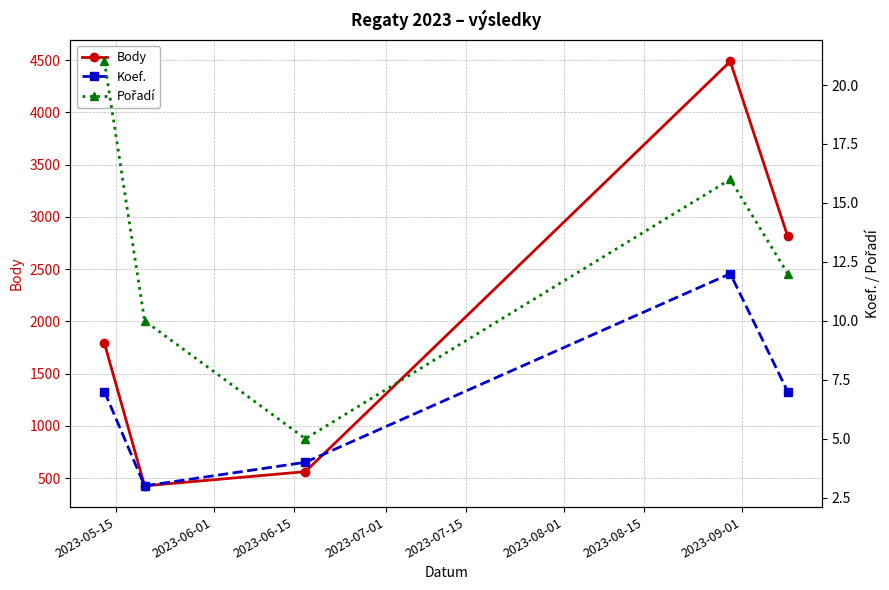

True or false: Koef. and Body cross at least once.

False